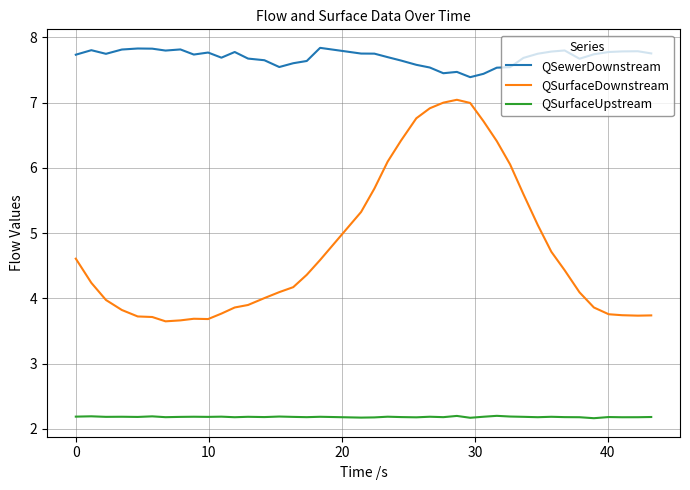

Which series has the widest spread of values?

QSurfaceDownstream